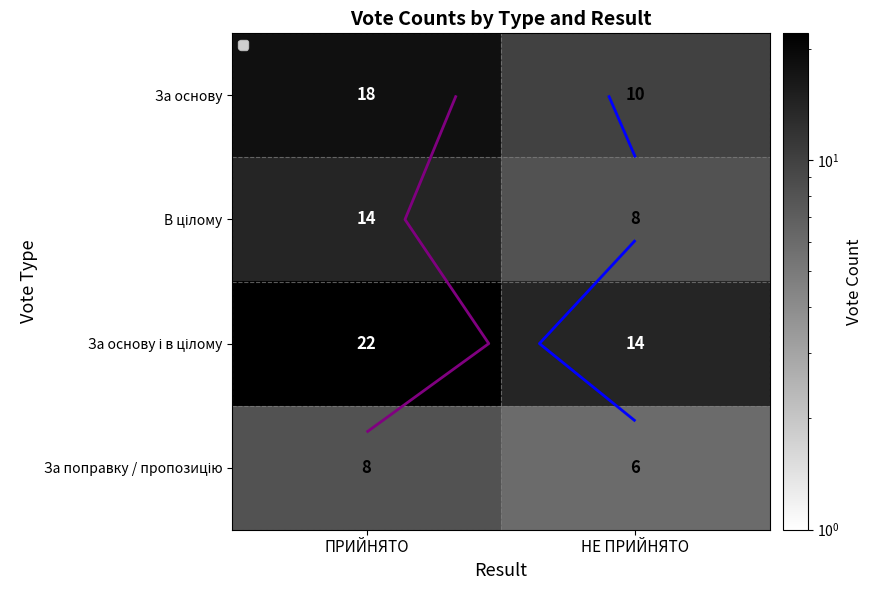

Rank the series by their maximum value, from highest to lowest.

За основу і в цілому, За основу, В цілому, За поправку / пропозицію